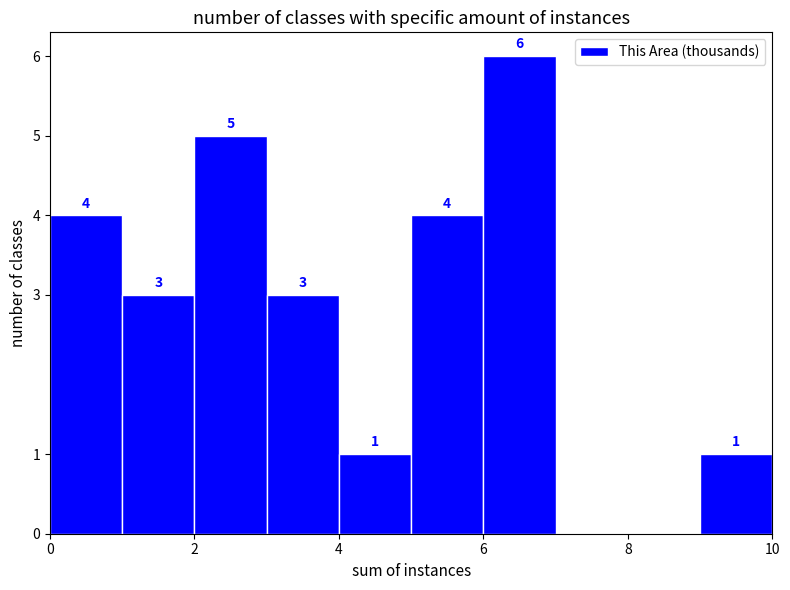

Over which range of the x-axis is the bar tallest?

6 to 7